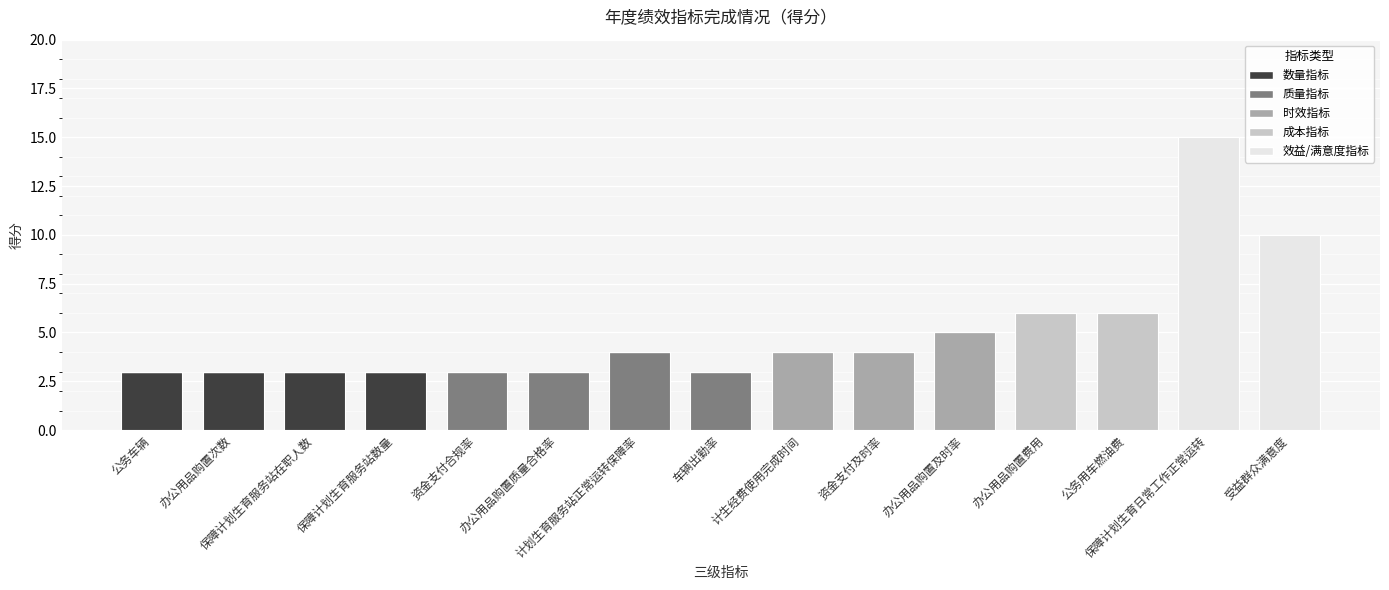

What value does the 数量指标 series have at 保障计划生育服务站在职人数?

3